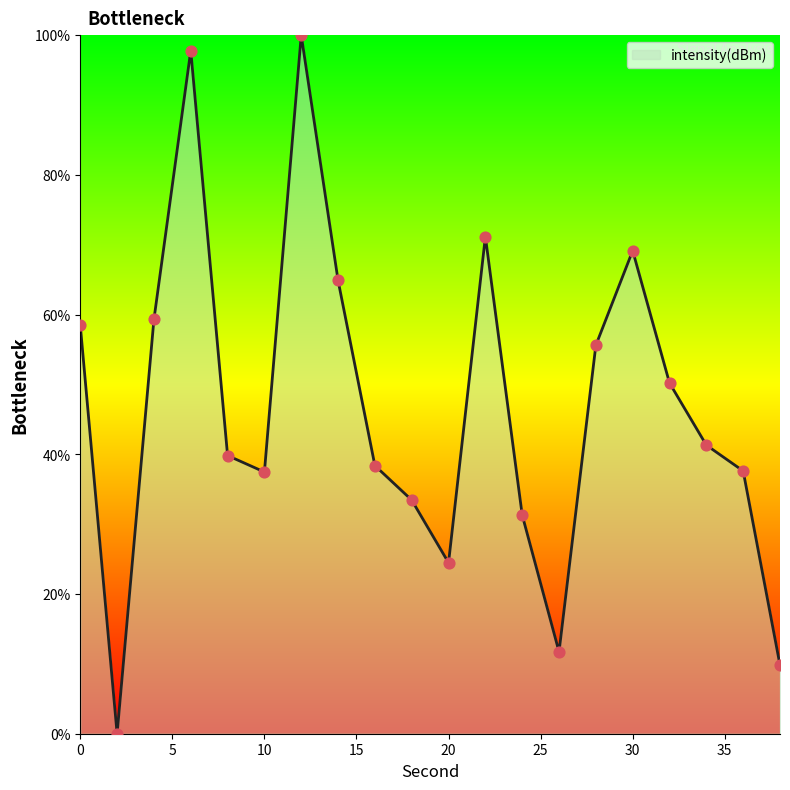

What is the difference between the maximum and minimum values?

100.0